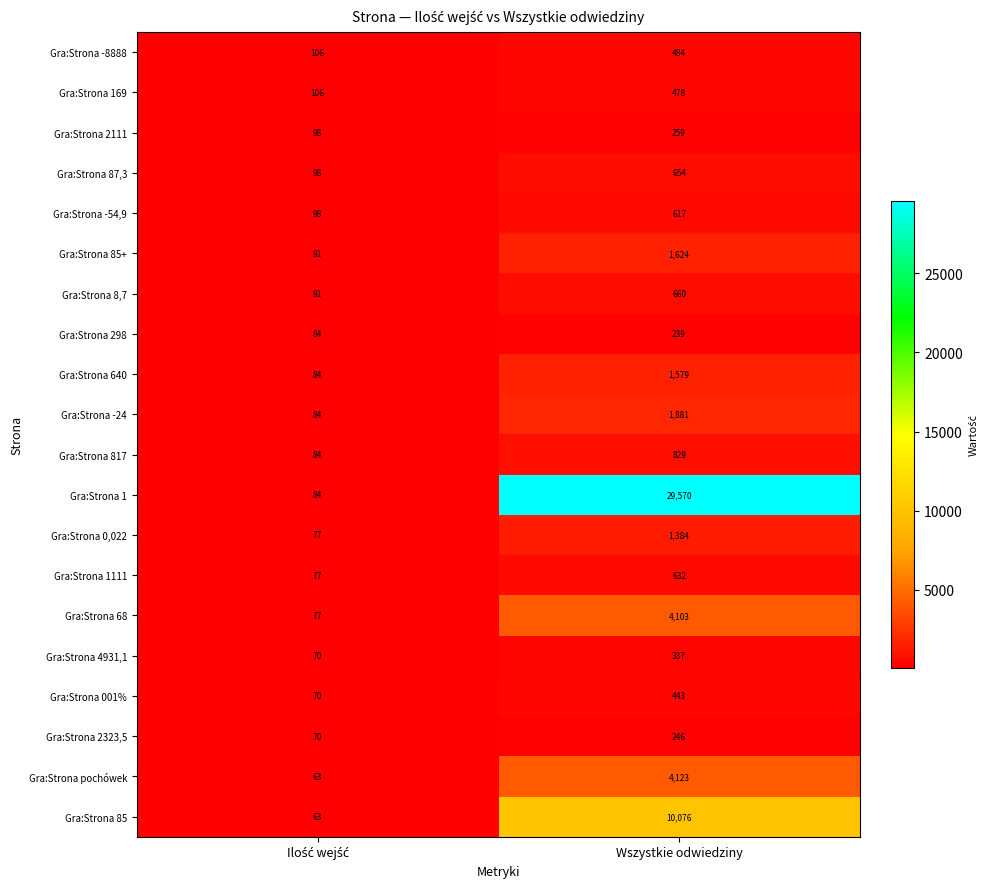

What is the average value of the Gra:Strona -8888 series?

295